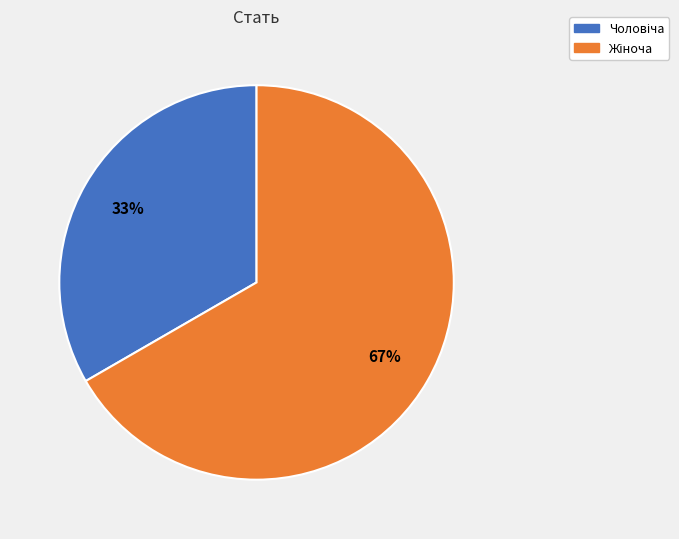

To the nearest percent, what is the average slice percentage?

50%